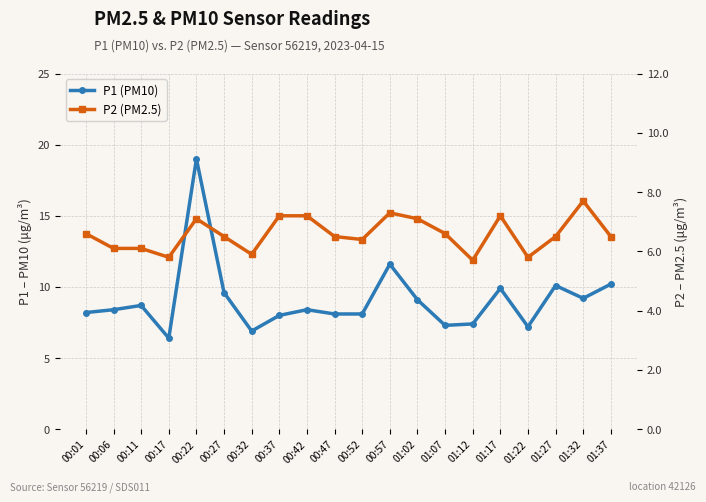

What is the maximum value shown in the chart?

19.0